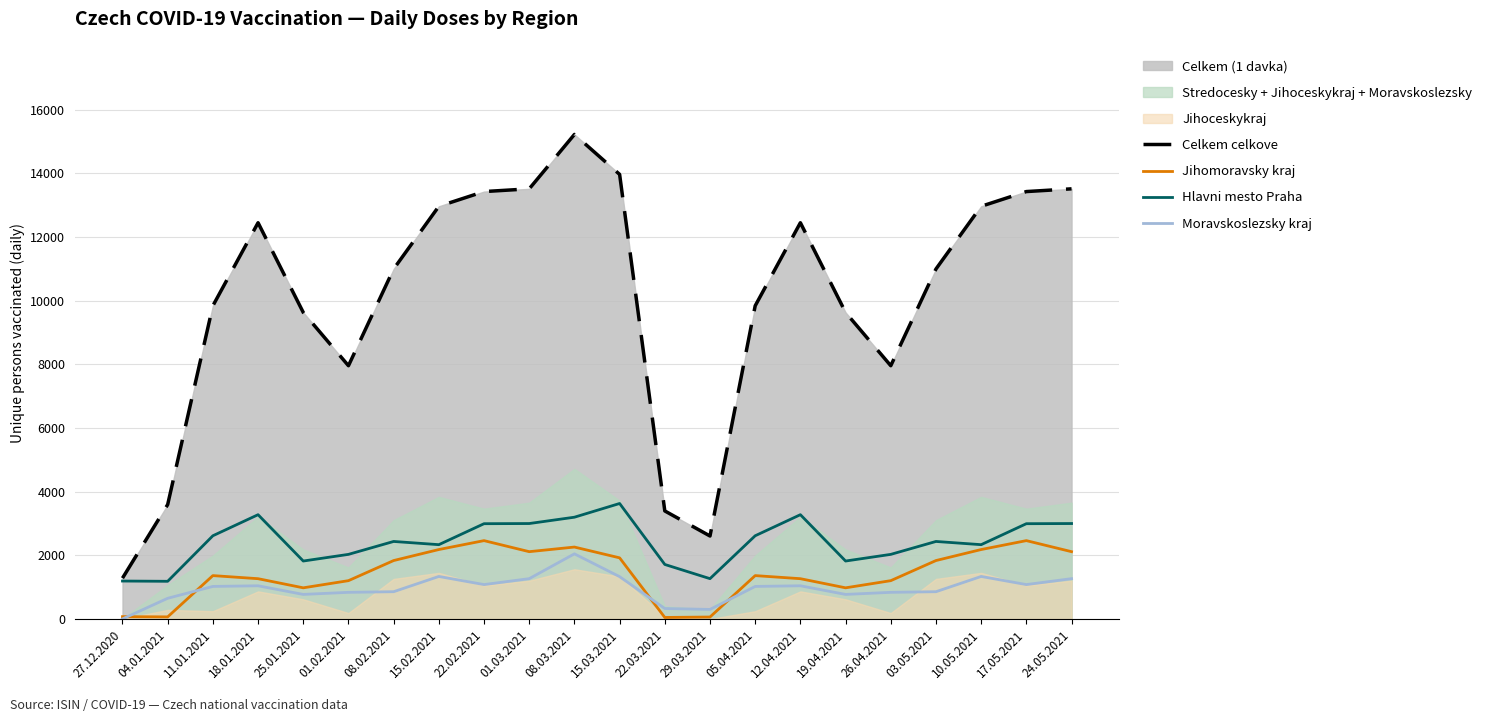

Is the value of Celkem celkove at 01.03.2021 greater than the value of Hlavni mesto Praha at 26.04.2021?

Yes